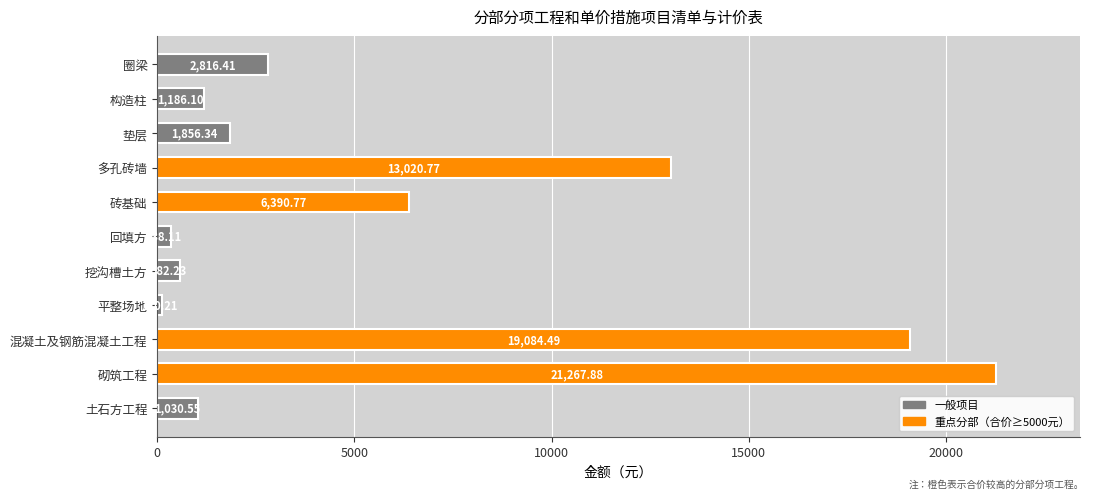

What is the minimum value shown in the chart?

110.2